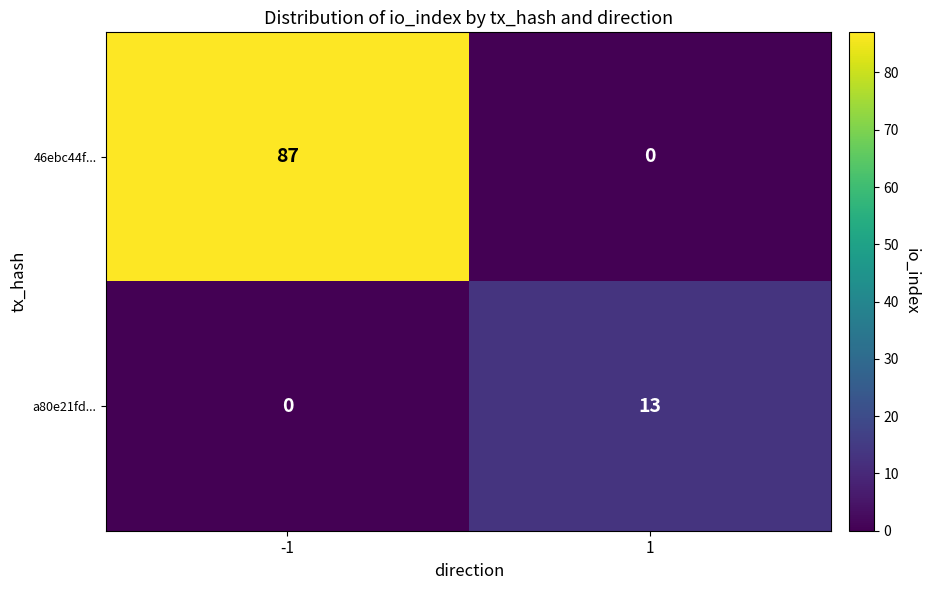

At how many categories does at least one series exceed 43?

1